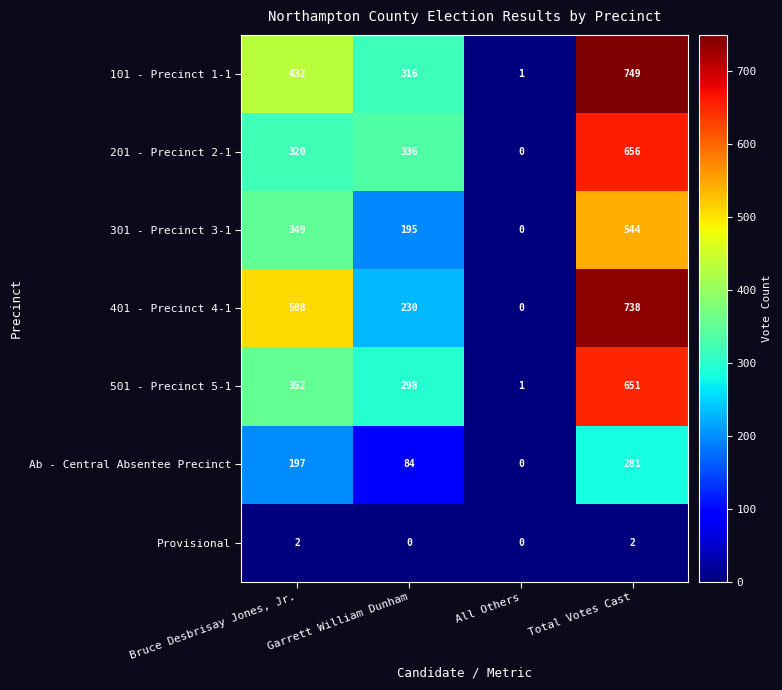

What is the maximum value shown in the chart?

749